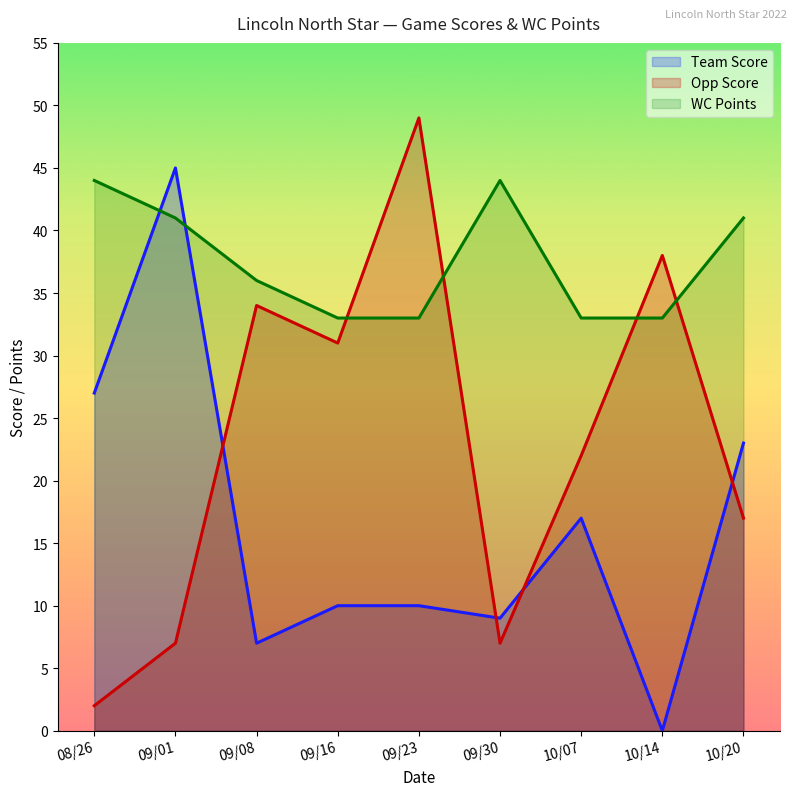

Is it true that Team Score equals 17 at 09/16?

False